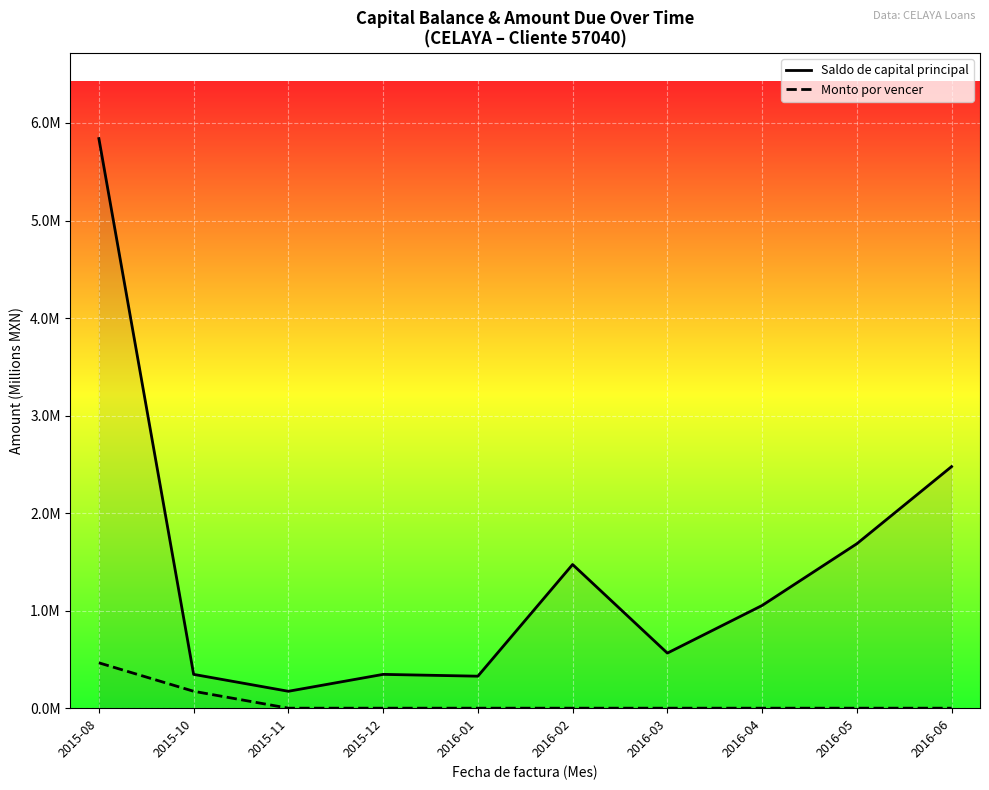

Is it true that Saldo de capital principal equals 0.2 at 2015-11?

False